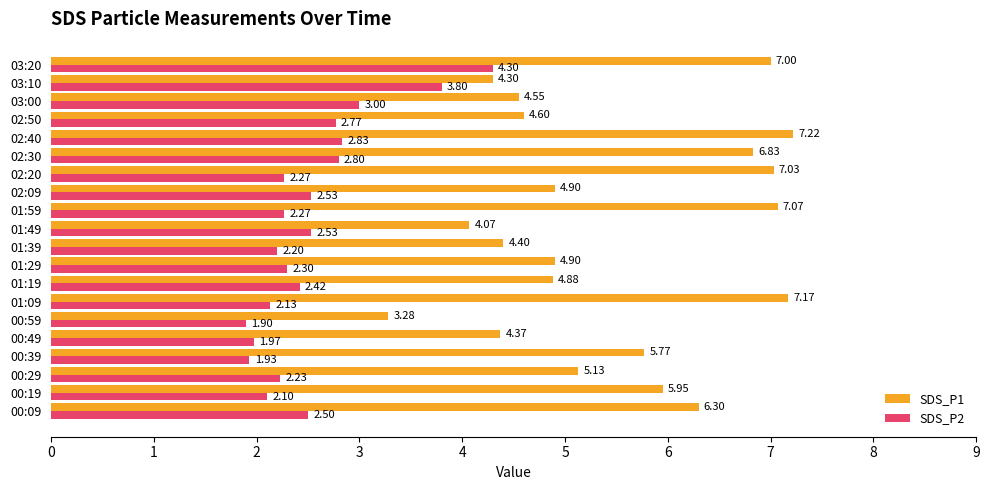

Between 01:39 and 02:30, which series saw the biggest shift?

SDS_P1